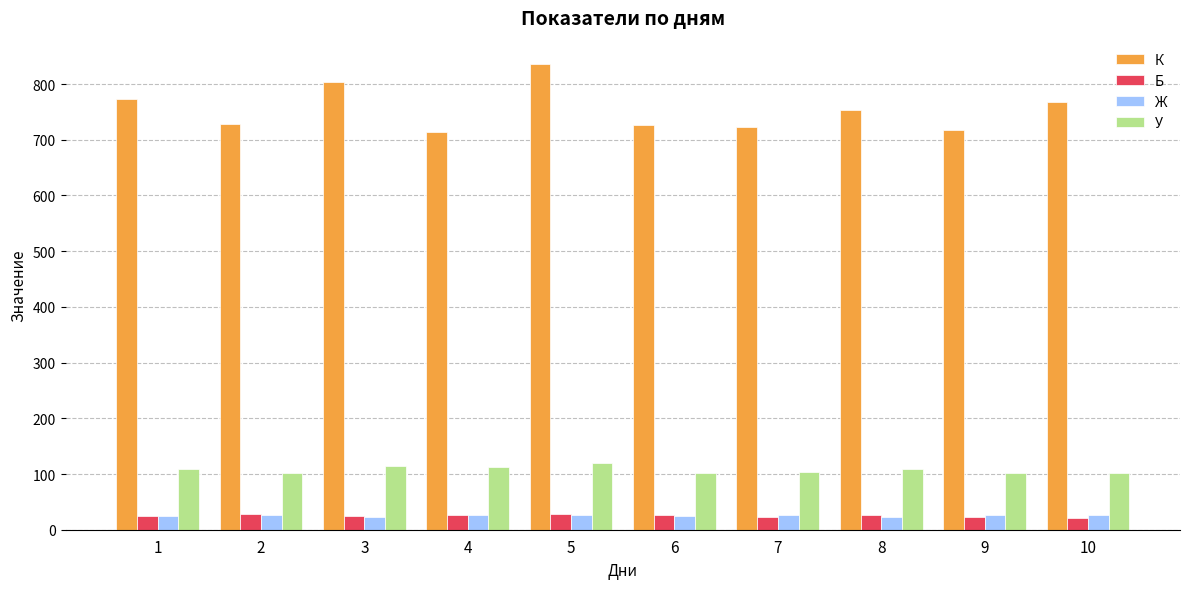

What is the lowest value of the У series?

101